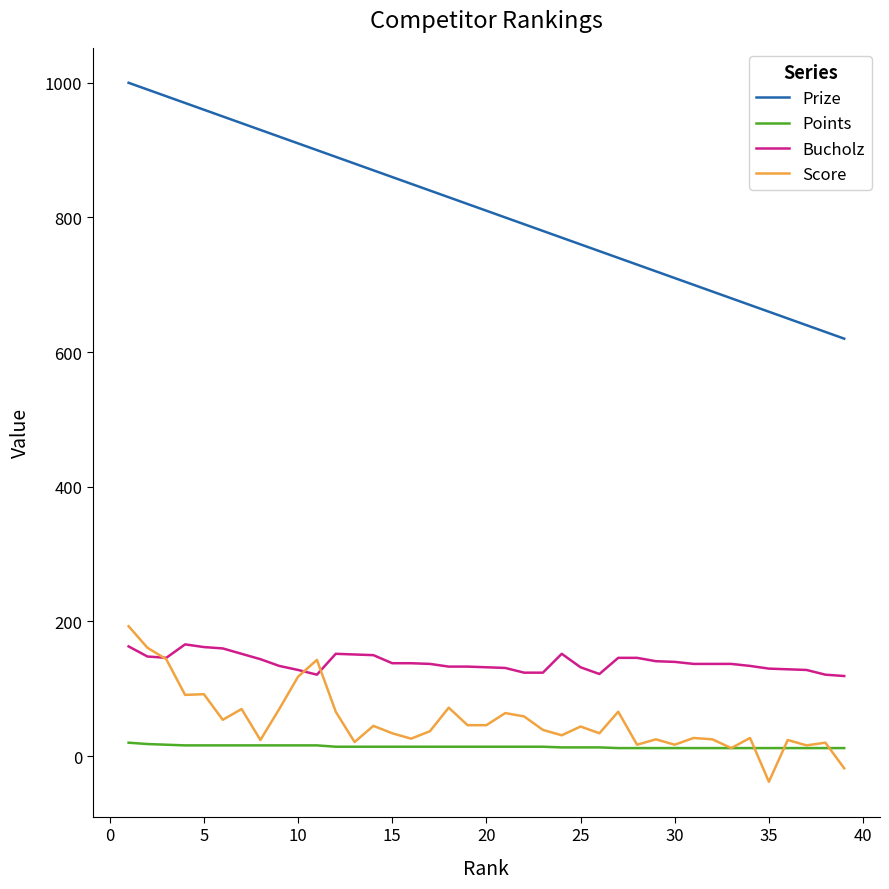

Which series has the largest range (max minus min)?

Prize